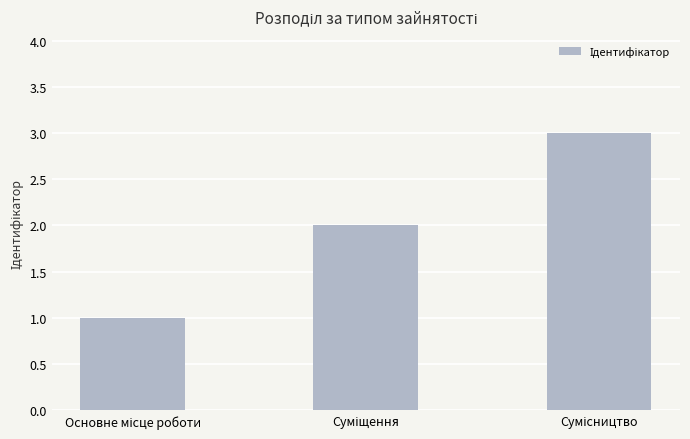

Are the bars horizontal?

No